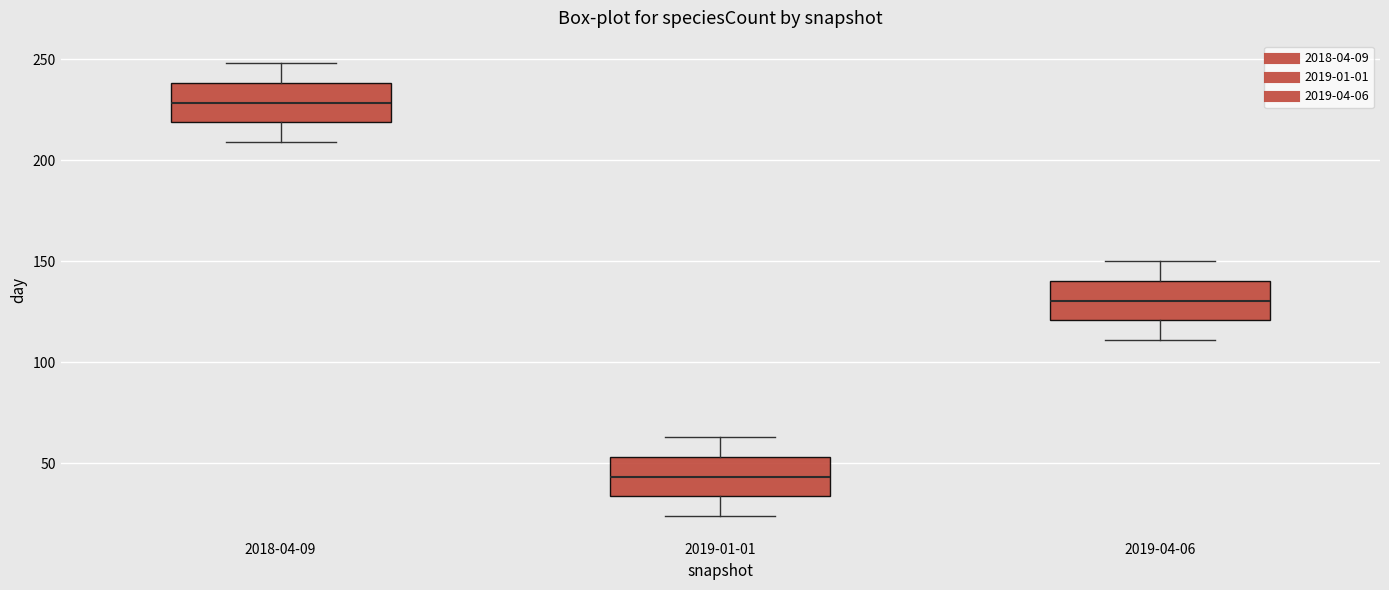

Where does the lower whisker of the box for 2019-04-06 end on the y-axis? The values are not printed on the chart, so give them approximately, as read against the axis.

110